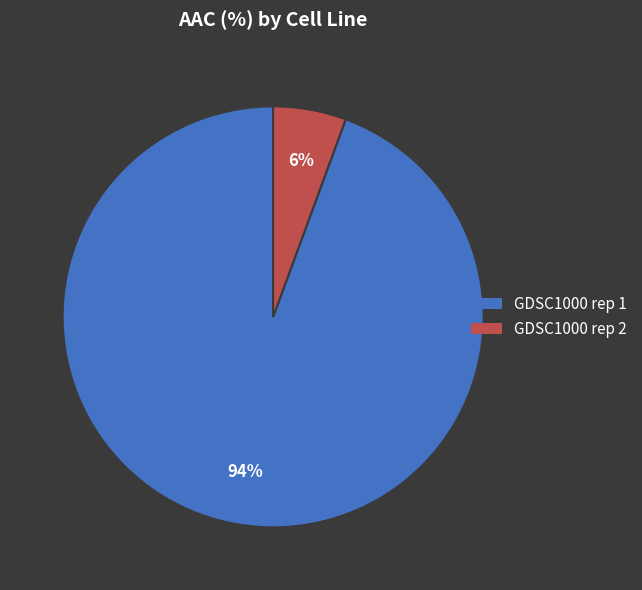

Which category accounts for the majority?

GDSC1000 rep 1